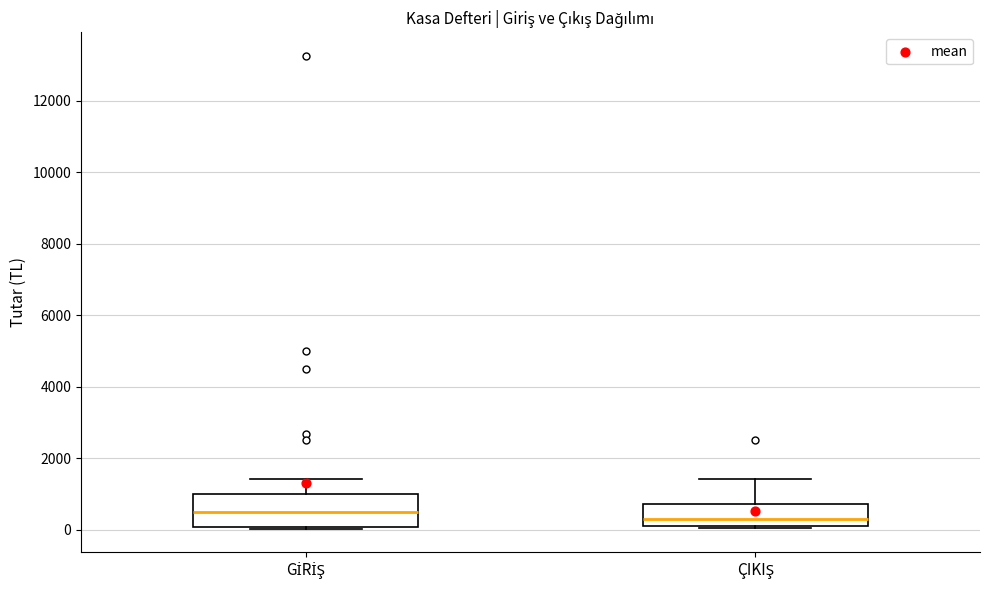

Where is the upper edge of the box for GİRİŞ on the y-axis? The values are not printed on the chart, so give them approximately, as read against the axis.

1000